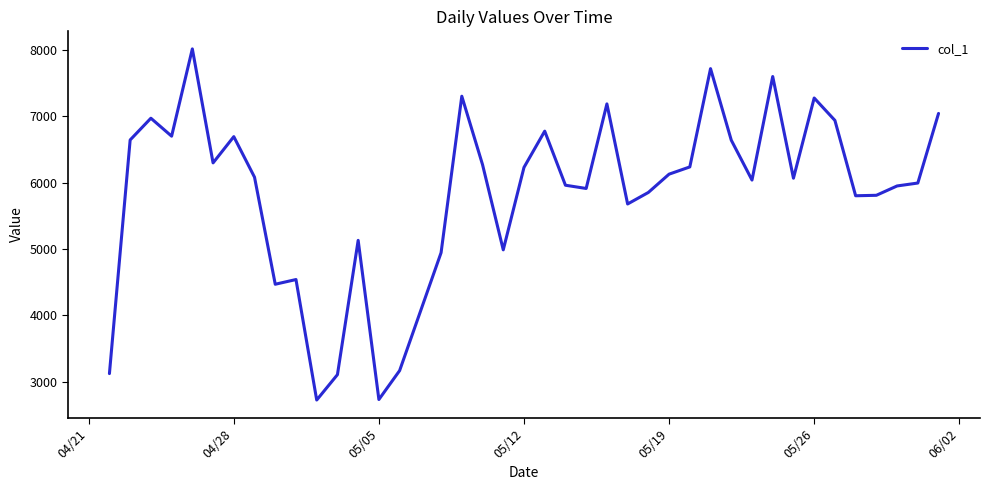

What is the difference between the maximum and minimum values?

5298